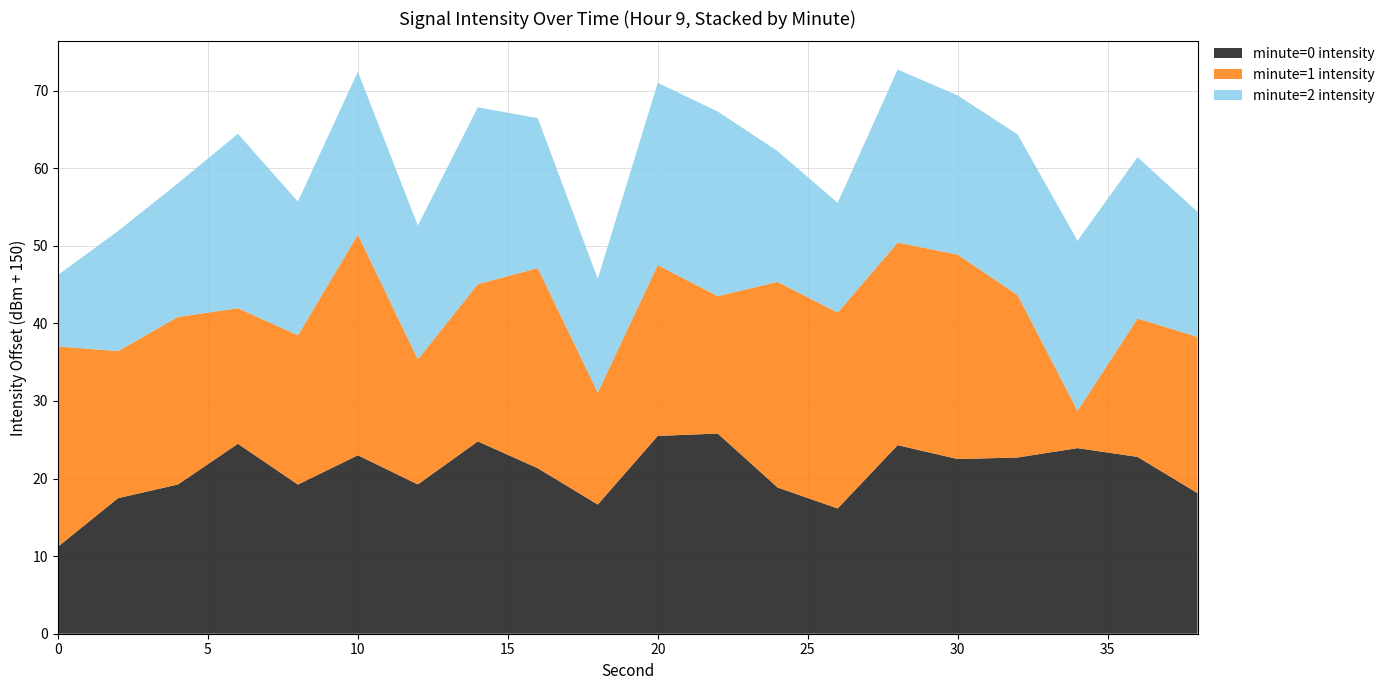

What is the lowest value of the minute=0 intensity series?

11.2